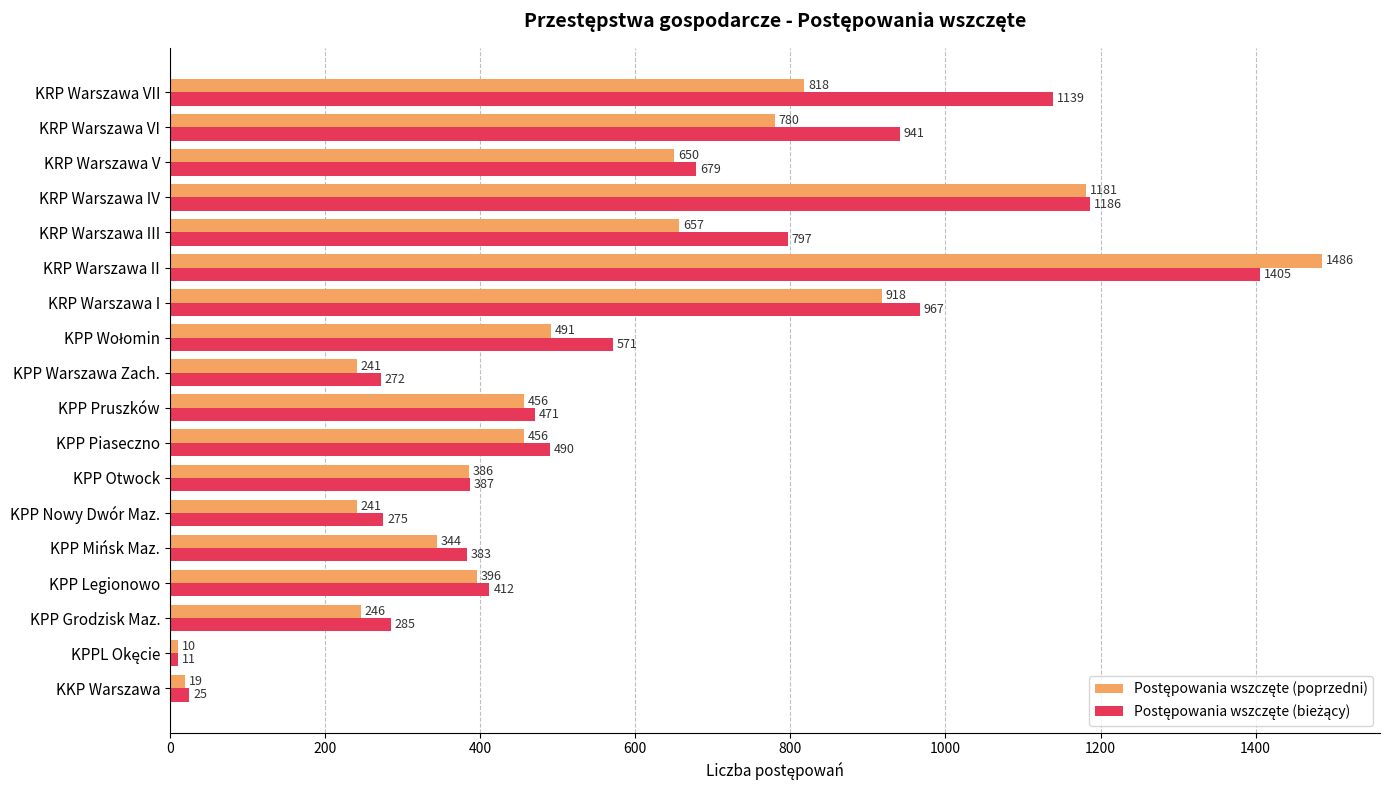

What is the total value across all series at KRP Warszawa VII?

1957